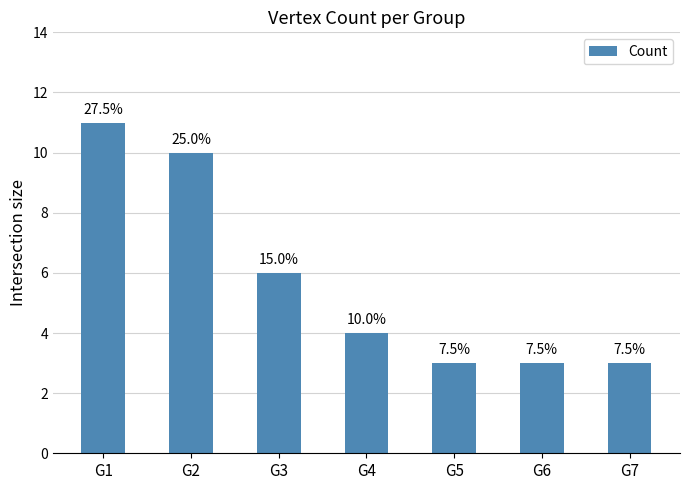

Reading left to right, list all the values displayed in this chart.

G1=11	G2=10	G3=6	G4=4	G5=3	G6=3	G7=3